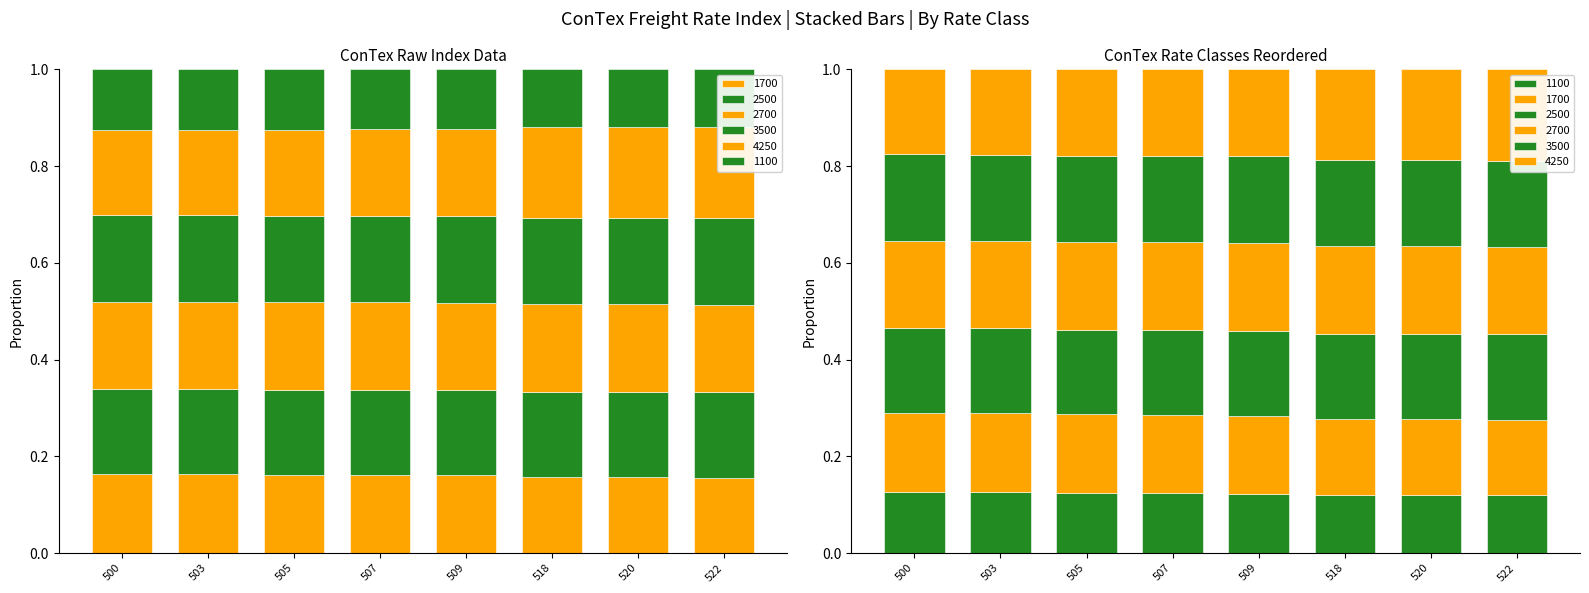

Which series has the largest total across all categories?

4250